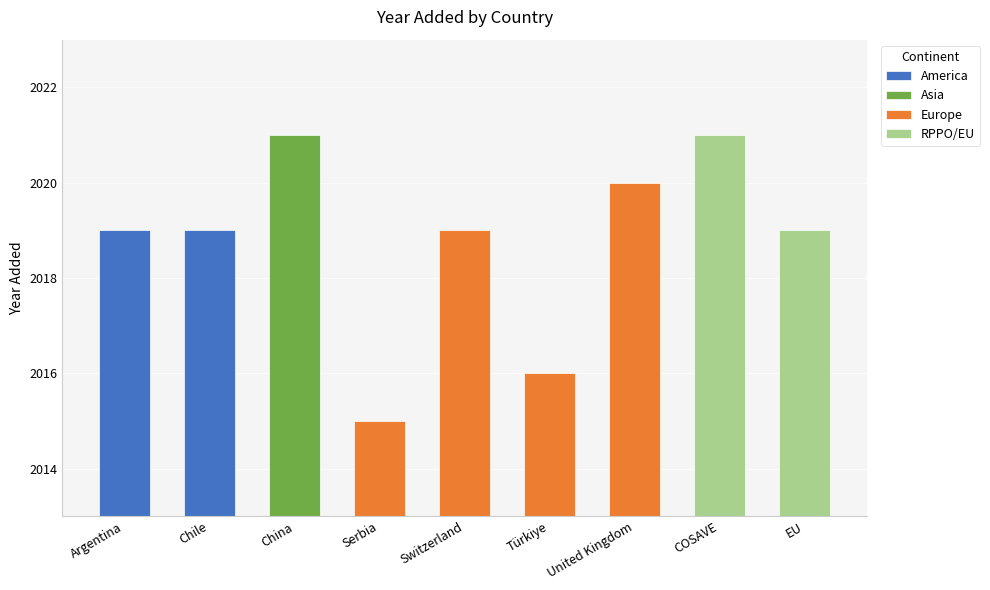

What is the minimum value shown in the chart?

2015